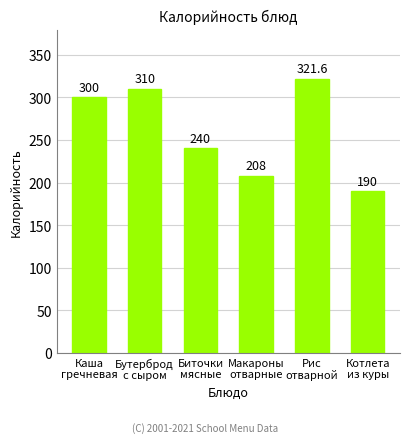

What value does the data have at Биточки
мясные?

240.0